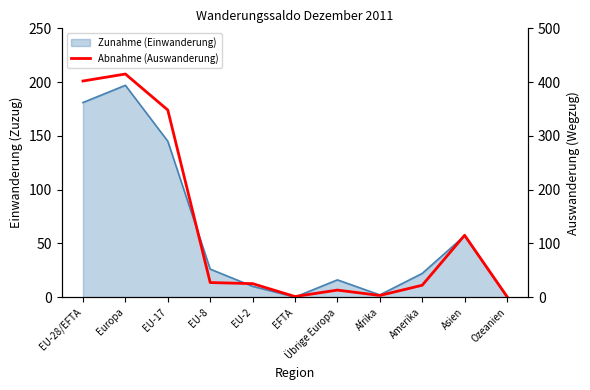

What is the average value?

125